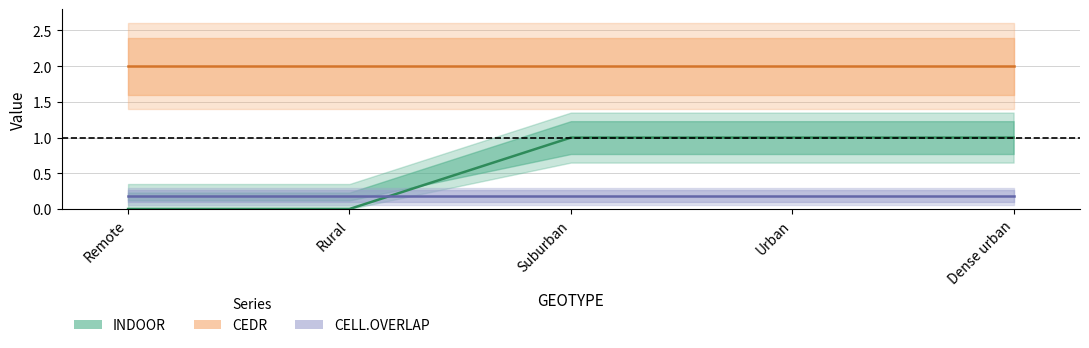

Reading right to left, list all the values displayed in this chart.

INDOOR: 1.0	1.0	1.0	0.0	0.0
CEDR: 2.0	2.0	2.0	2.0	2.0
CELL.OVERLAP: 0.2	0.2	0.2	0.2	0.2